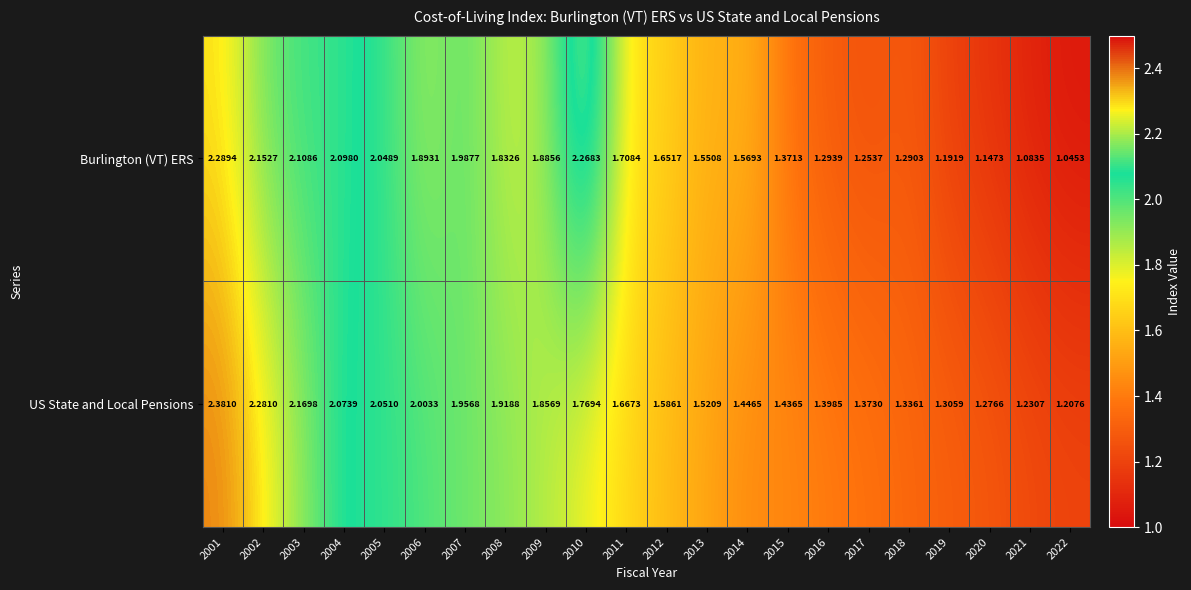

Rank the series by their maximum value, from lowest to highest.

Burlington (VT) ERS, US State and Local Pensions